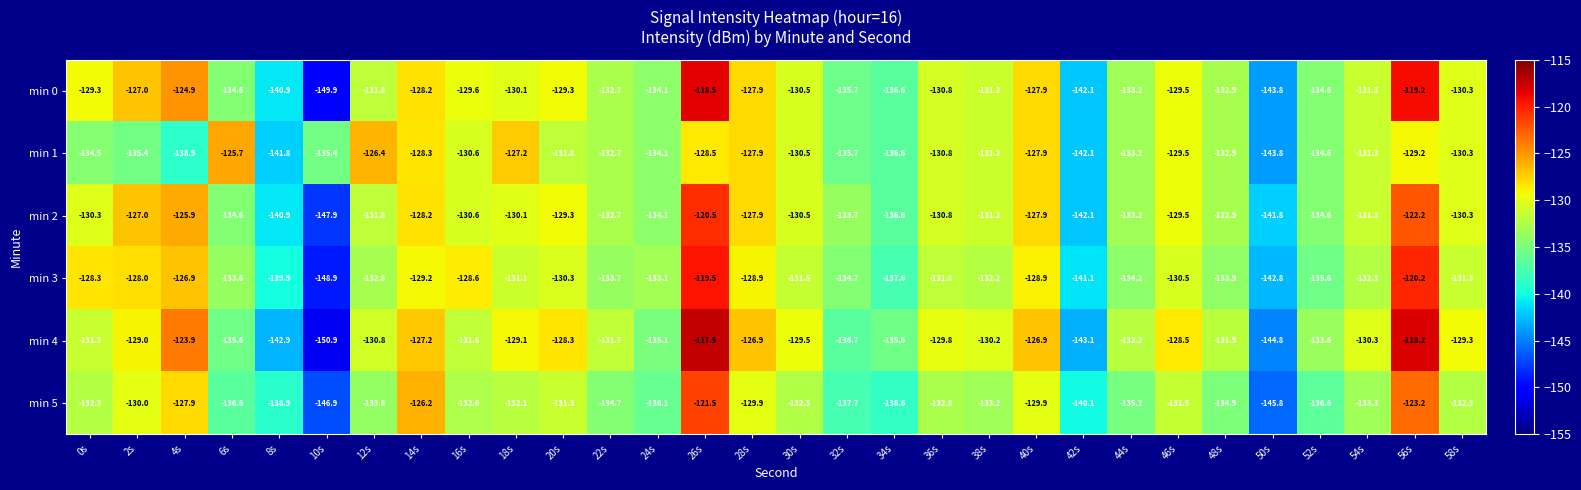

Which category has the lowest value in the min 5 series?

10s